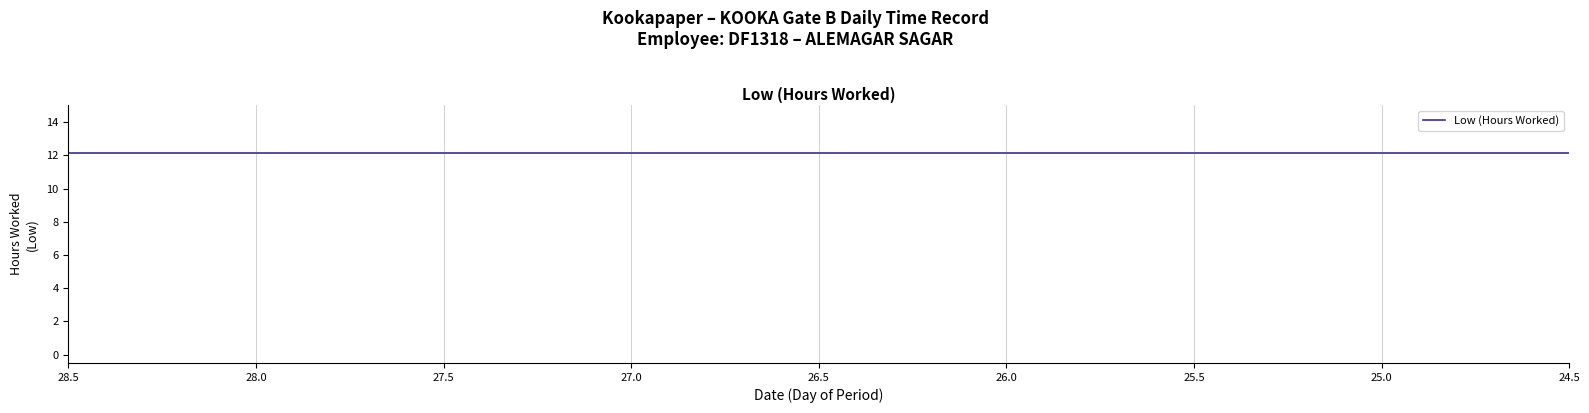

What is the maximum value shown in the chart?

12.4